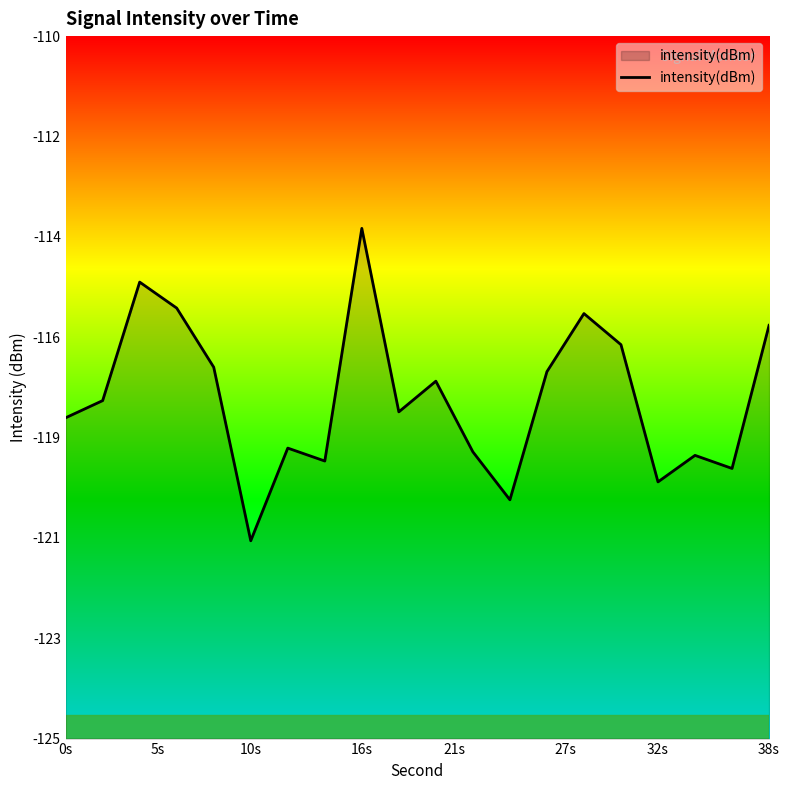

What is the difference between the maximum and second lowest values?

5.8